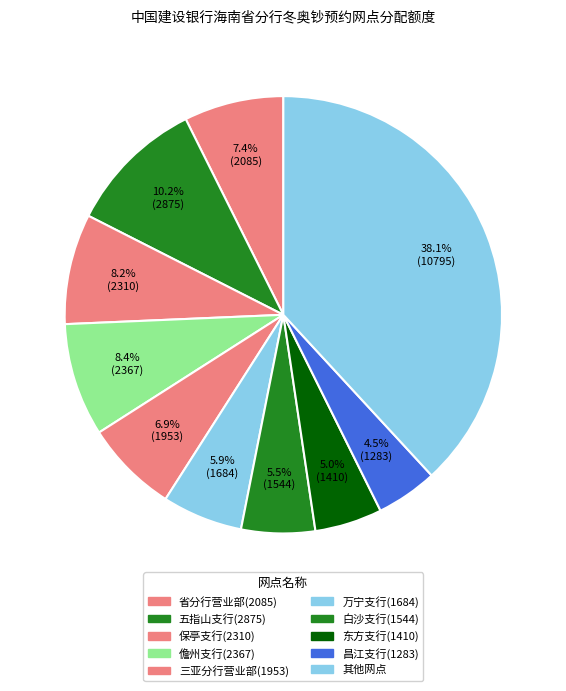

Does any single category account for the majority?

No